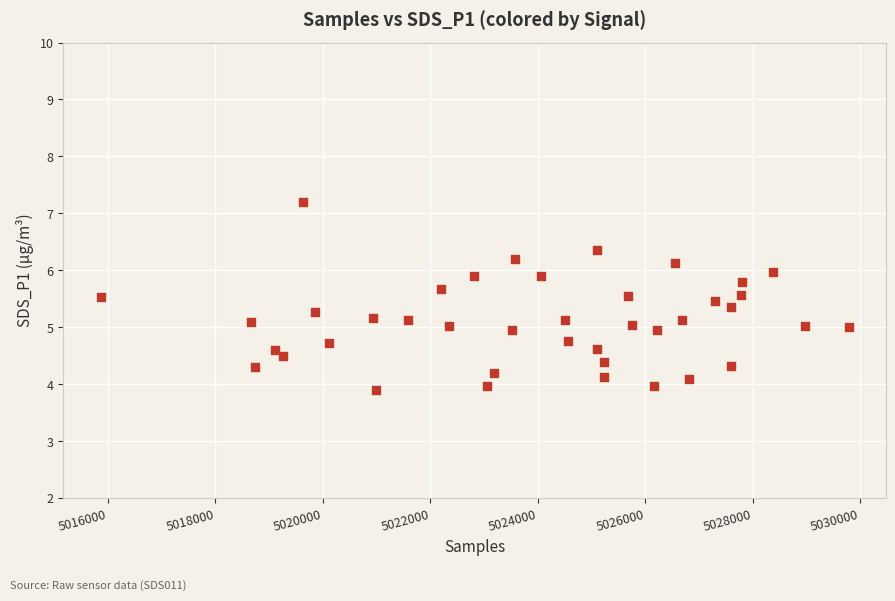

What is the range of X values (max minus min)?

13918.0